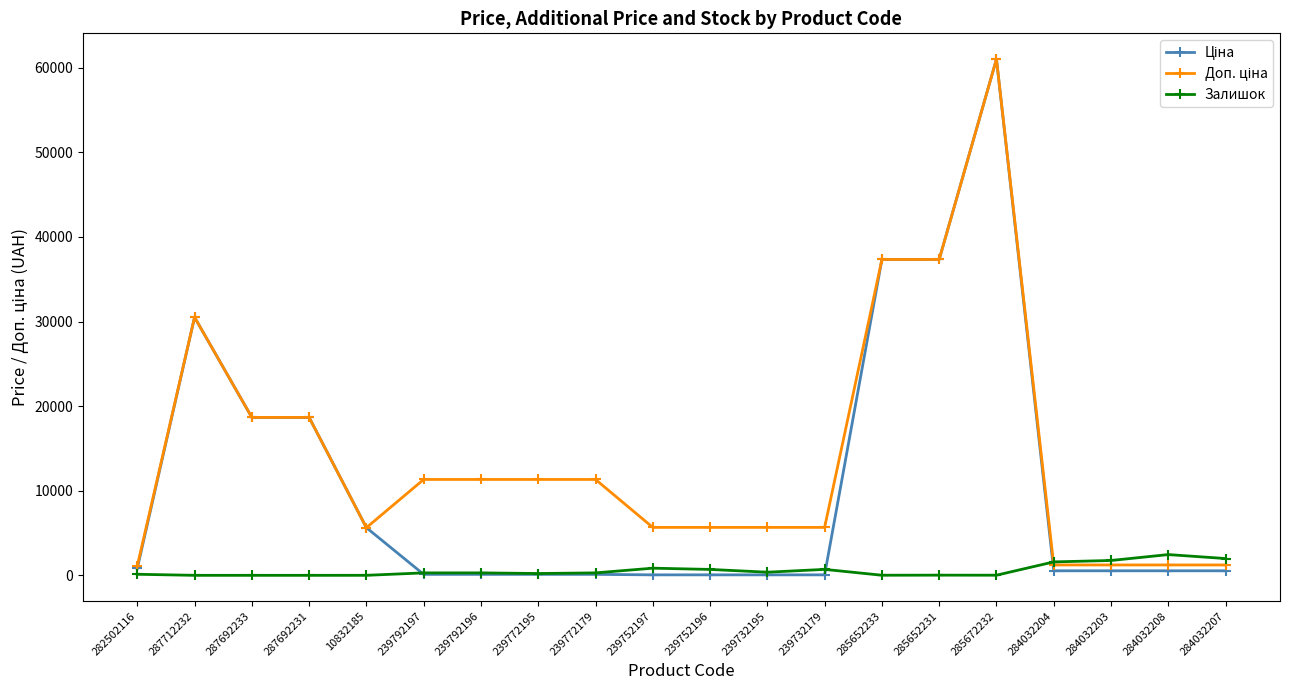

At how many categories does at least one series exceed 17862?

6